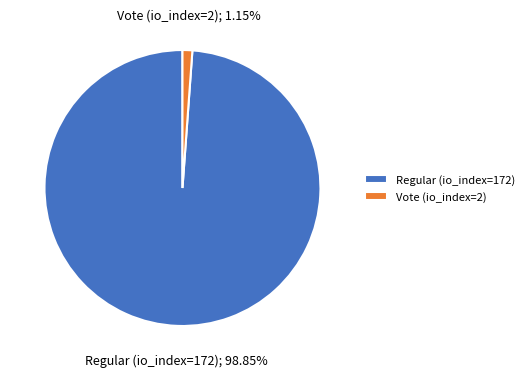

What is the largest slice in the pie chart?

Regular (io_index=172)